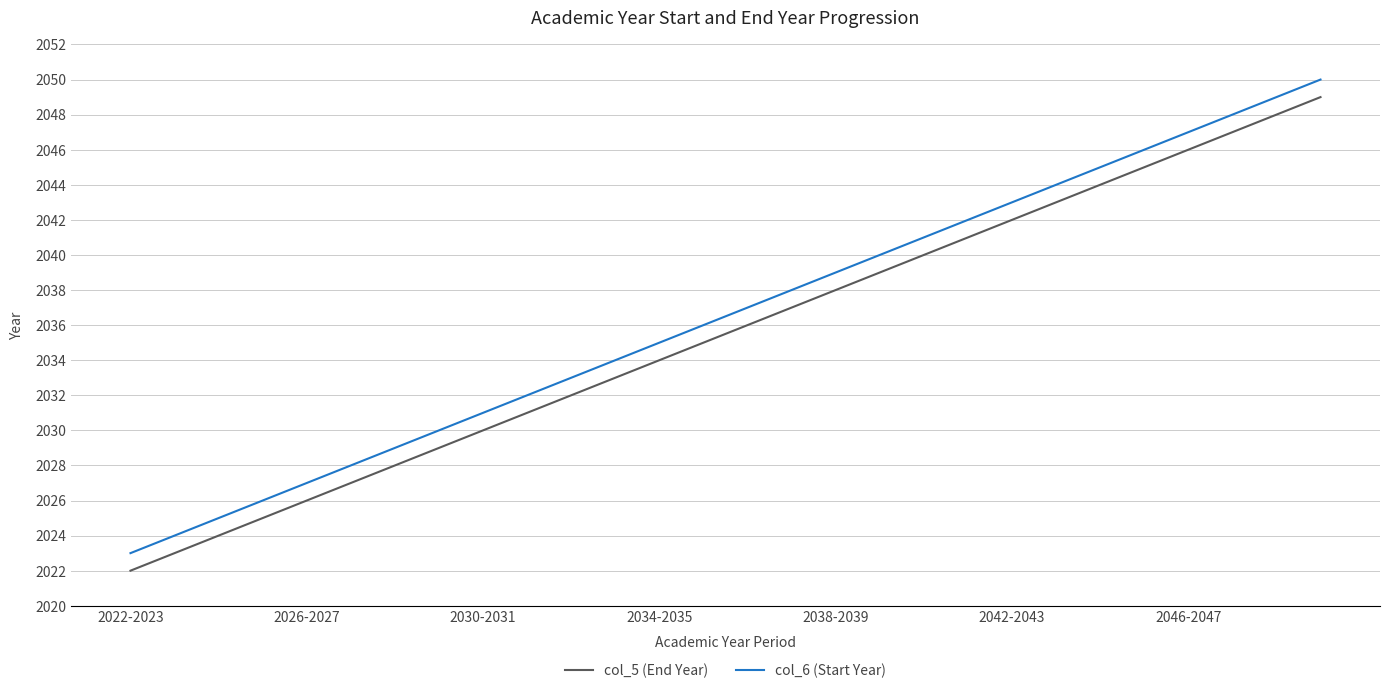

True or false: col_6 (Start Year) and col_5 (End Year) cross at least once.

False